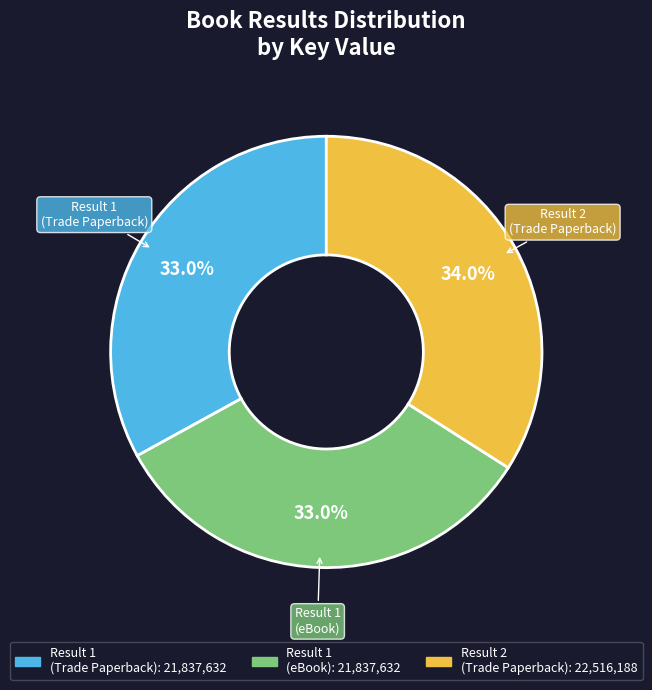

Is there any slice that represents more than half of the pie?

No